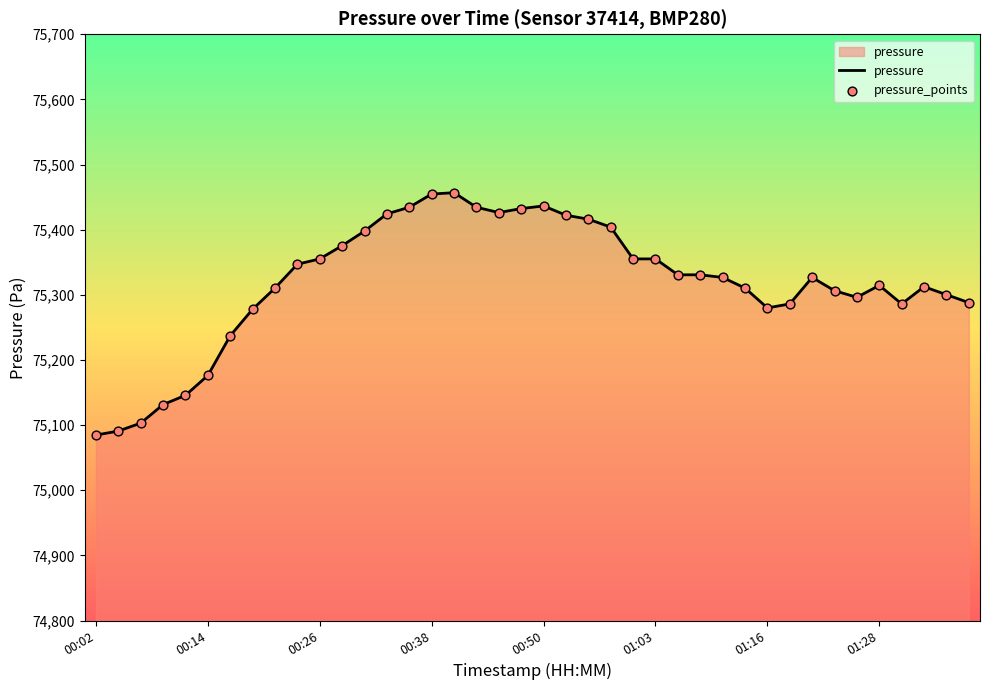

What is the maximum value shown in the chart?

75456.8